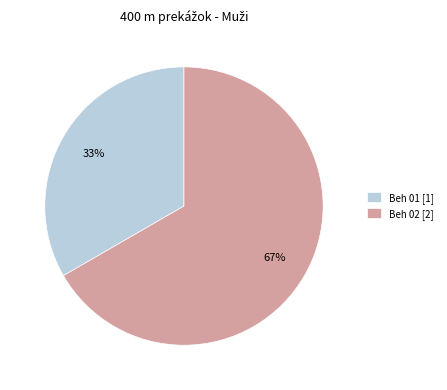

How many slices are in this pie chart?

2